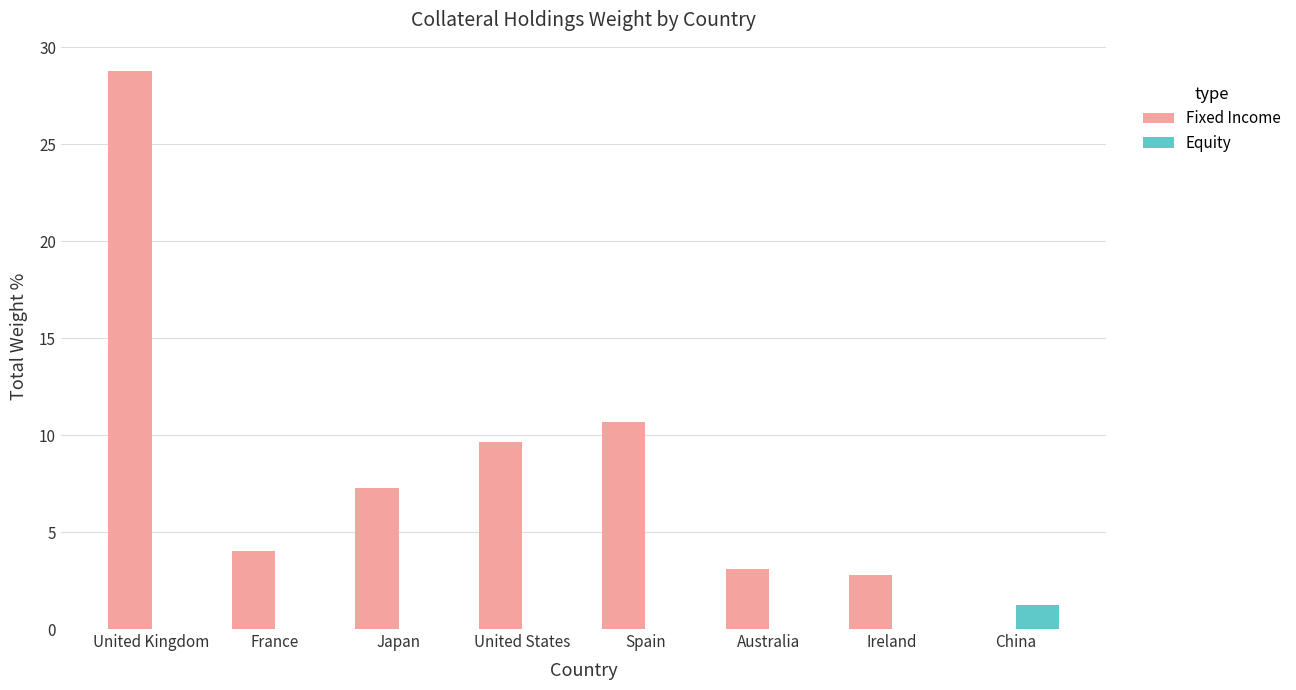

Reading left to right, what are all the values shown in this chart?

Fixed Income: United Kingdom=28.8	France=4.0	Japan=7.3	United States=9.7	Spain=10.7	Australia=3.1	Ireland=2.8	China=0.0
Equity: United Kingdom=0.0	France=0.0	Japan=0.0	United States=0.0	Spain=0.0	Australia=0.0	Ireland=0.0	China=1.2